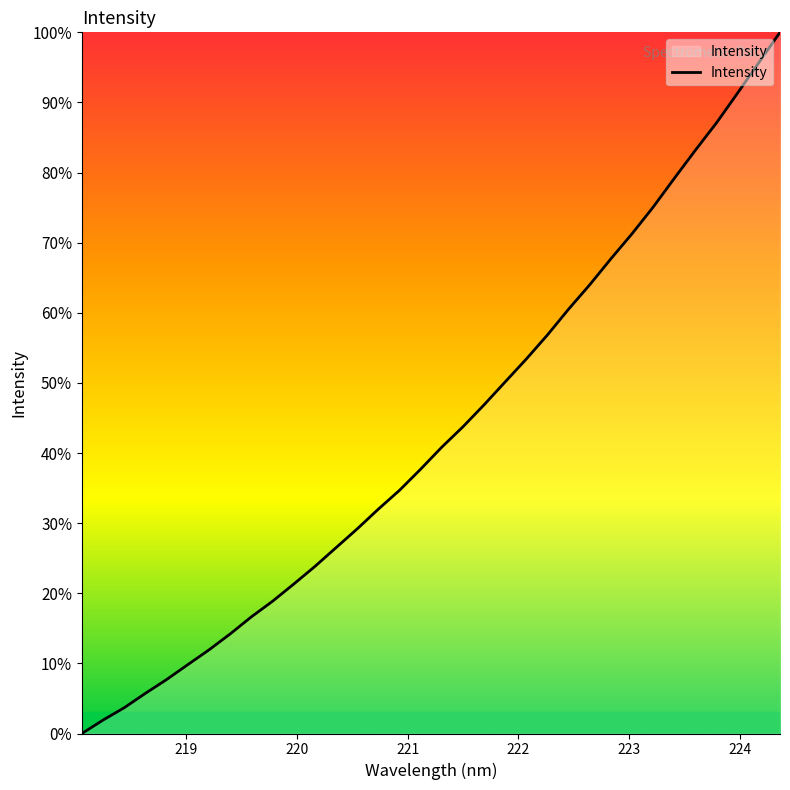

What is the maximum value shown in the chart?

100.0